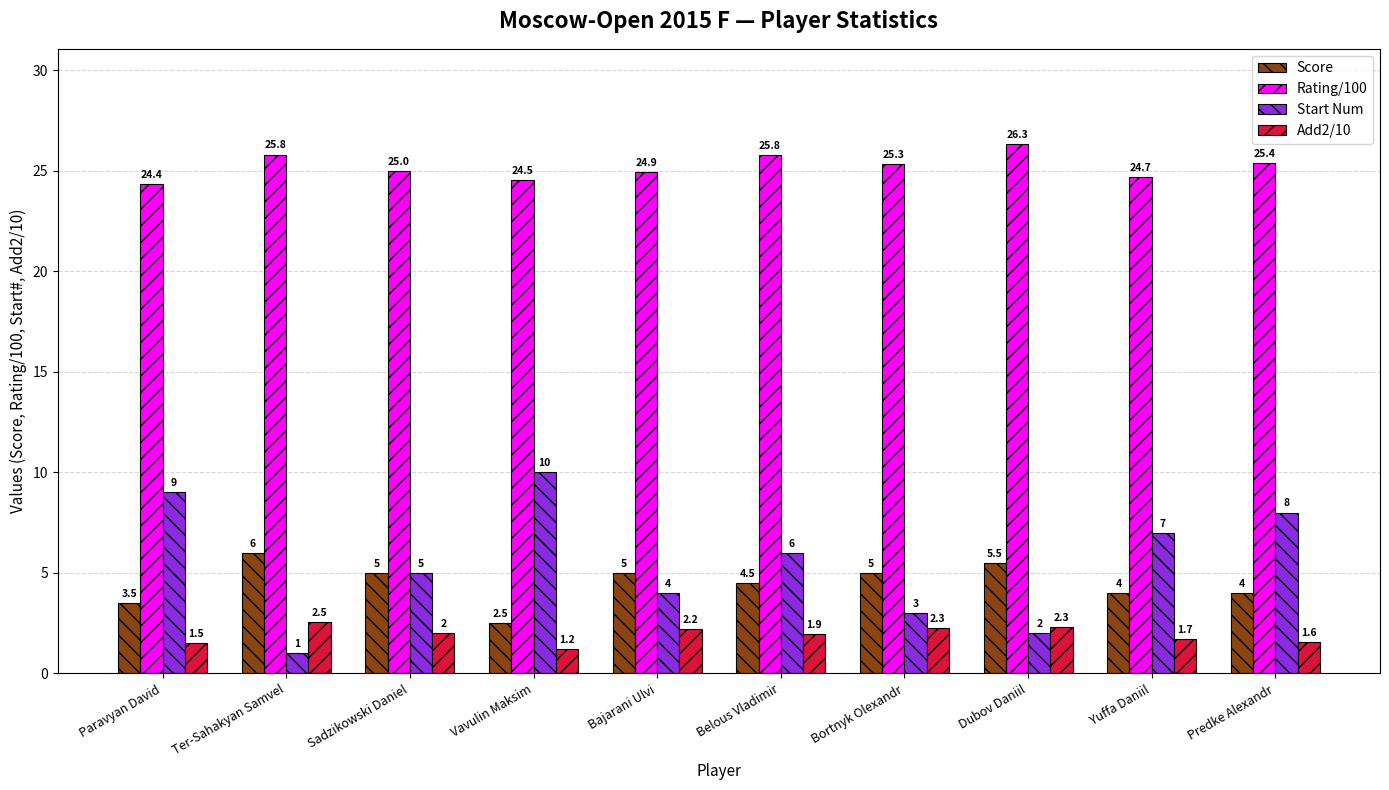

List the labels in order of Start Num value, largest first.

Vavulin Maksim, Paravyan David, Predke Alexandr, Yuffa Daniil, Belous Vladimir, Sadzikowski Daniel, Bajarani Ulvi, Bortnyk Olexandr, Dubov Daniil, Ter-Sahakyan Samvel